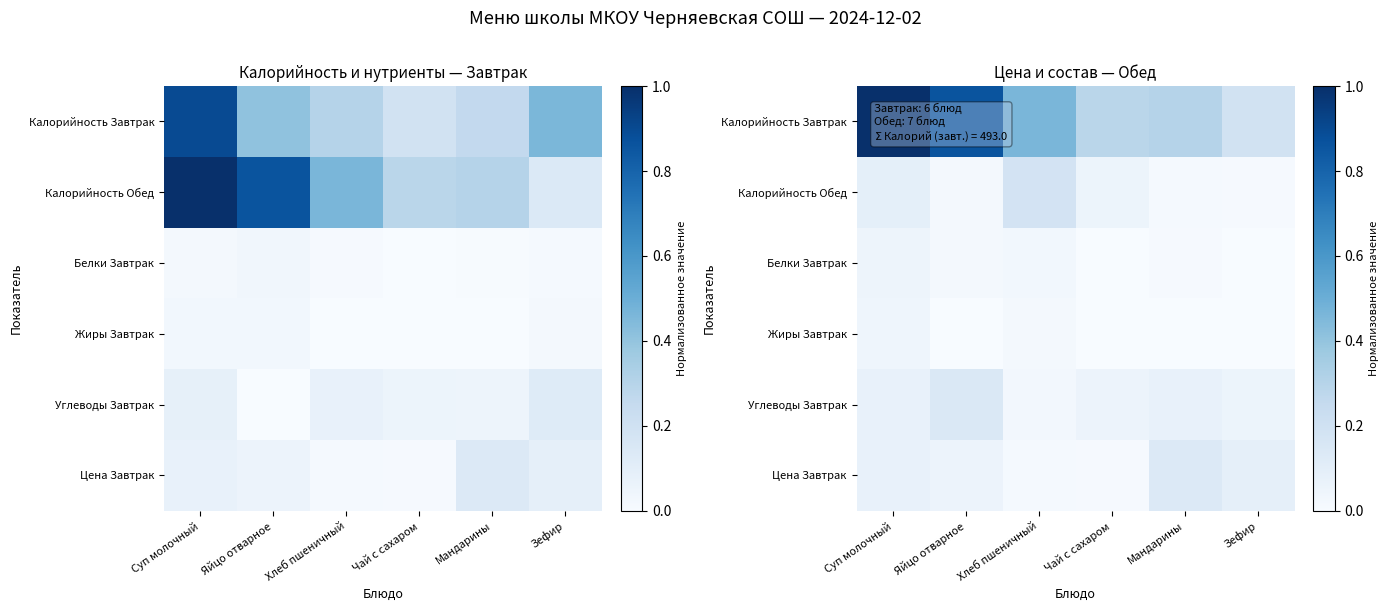

What is the spread (max minus min) of values at Суп молочный?

1.0